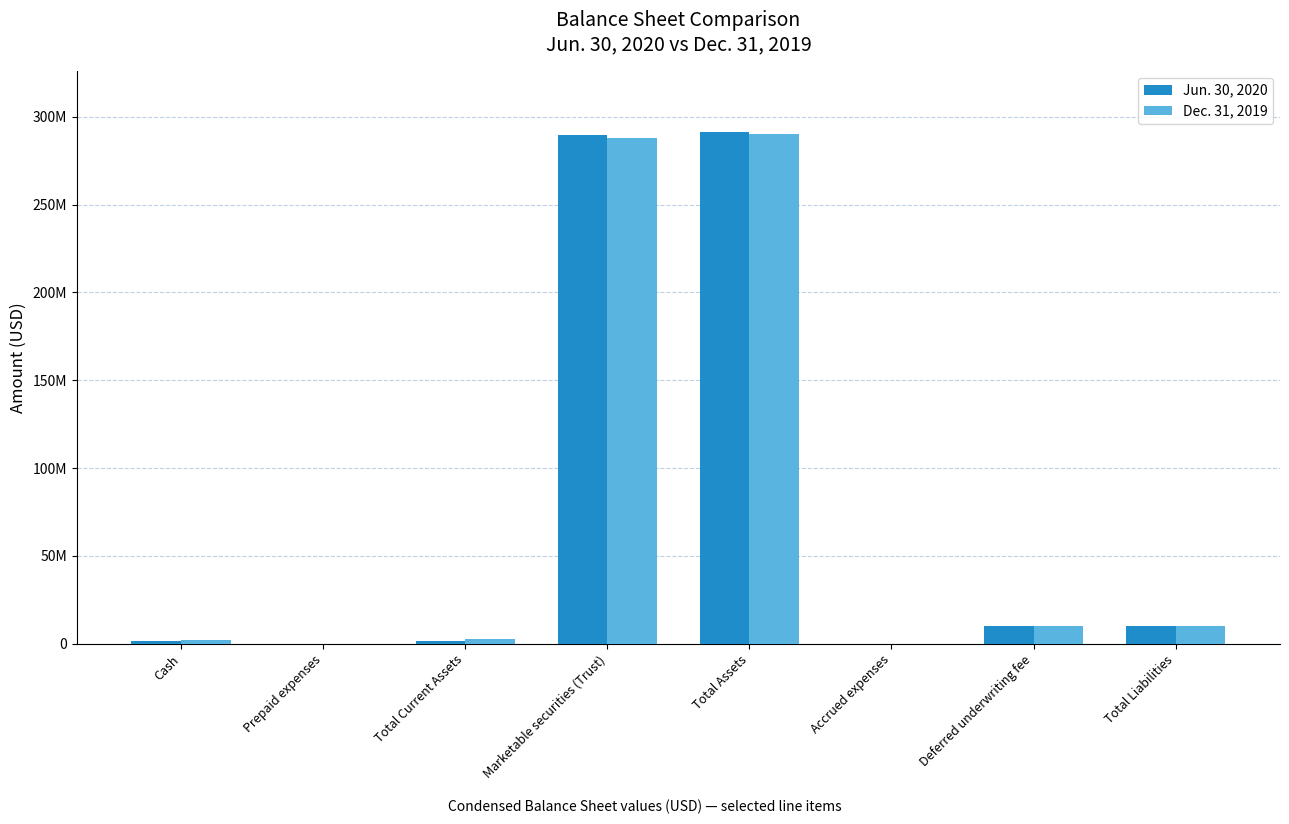

What are all the series names shown in the legend?

Jun. 30, 2020, Dec. 31, 2019